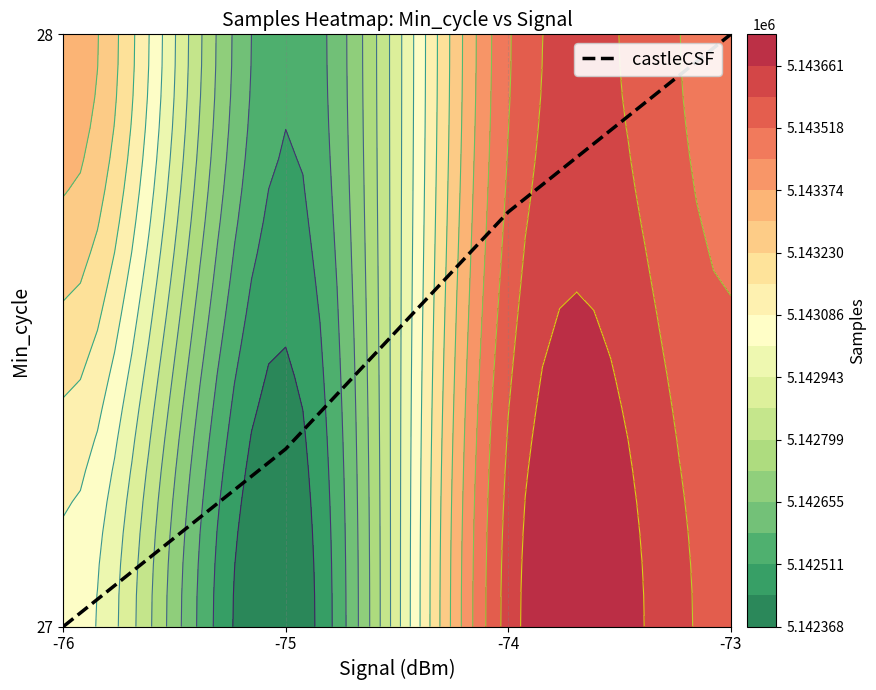

List the labels in order of castleCSF value, smallest first.

-76, -75, -74, -73